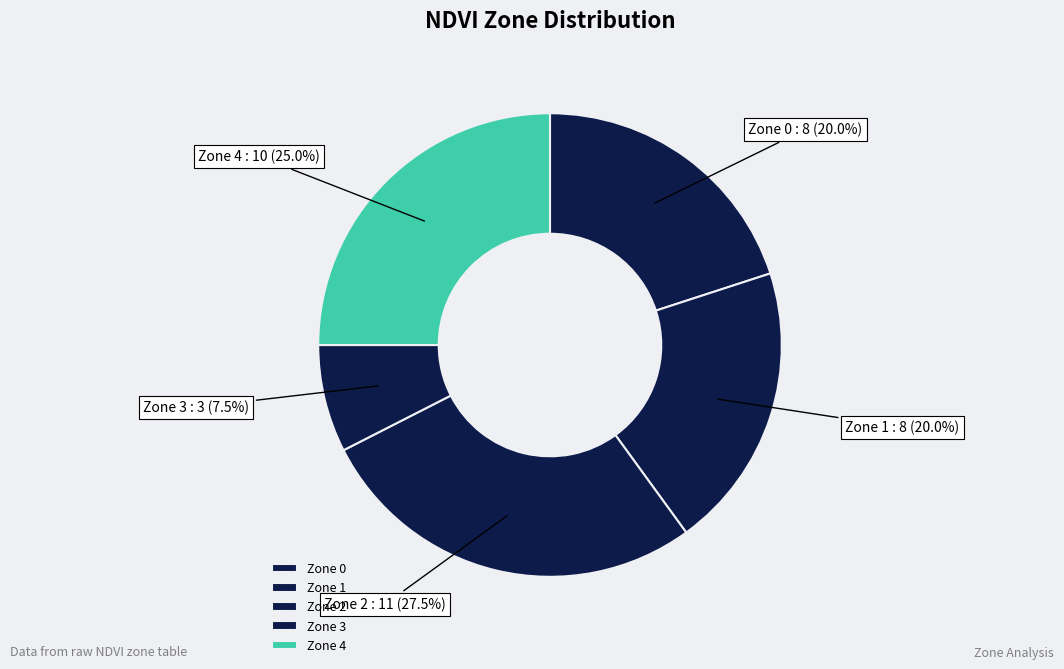

To the nearest percent, what is the average slice percentage?

20%